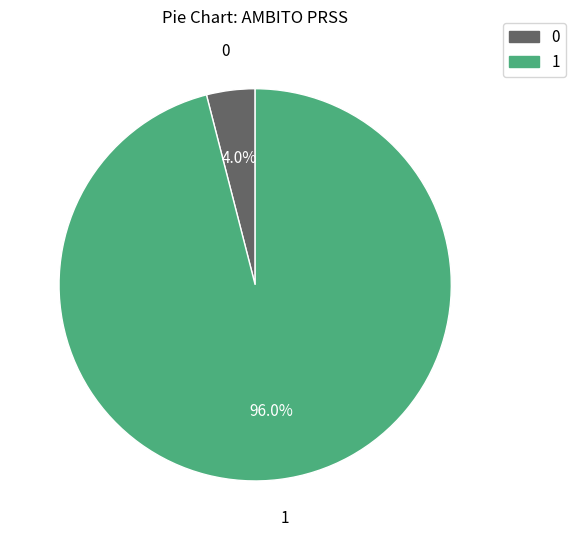

Is there any slice that represents more than half of the pie?

Yes